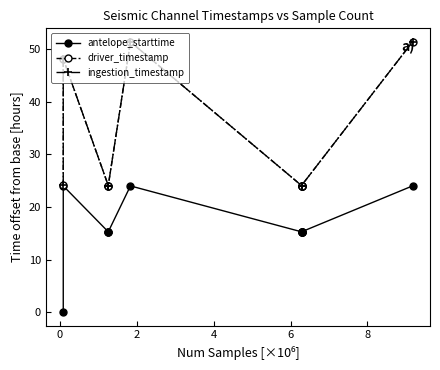

How many interior local peaks does the driver_timestamp series have?

3